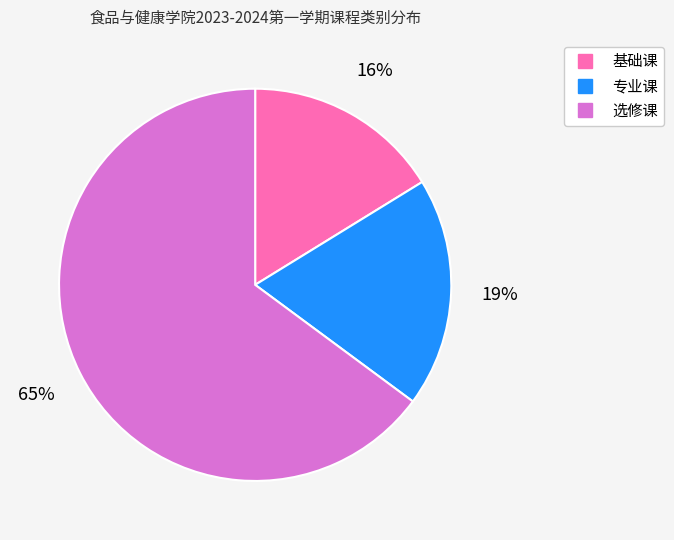

Between 基础课 and 专业课, which is larger?

专业课